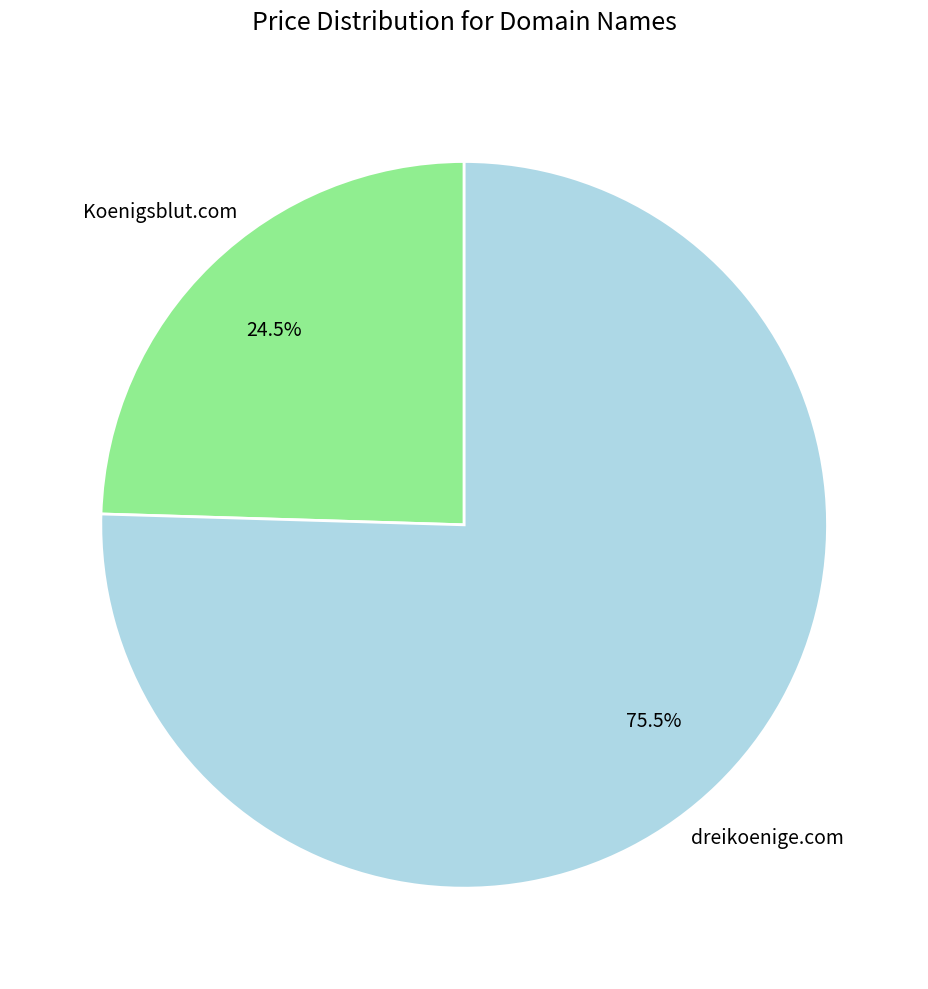

Count the number of slices in the pie.

2